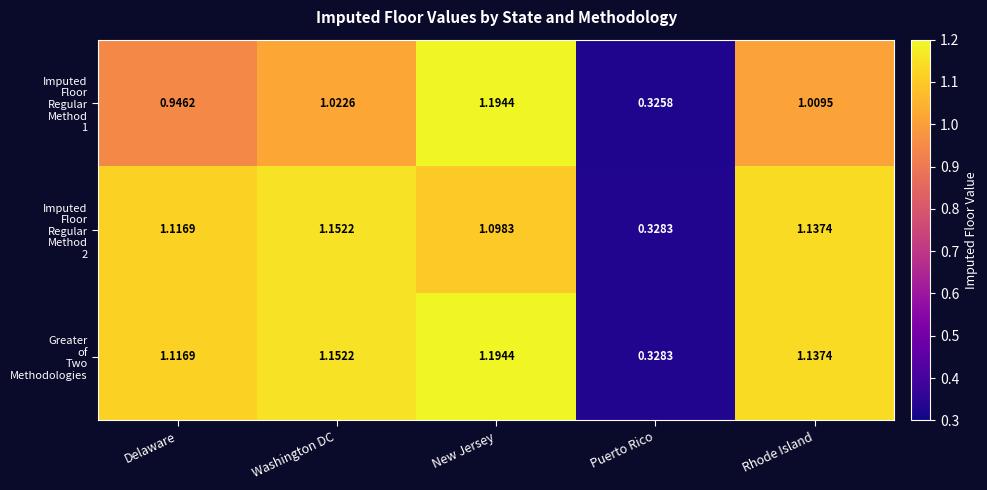

At which category is the sum across all series the highest?

New Jersey